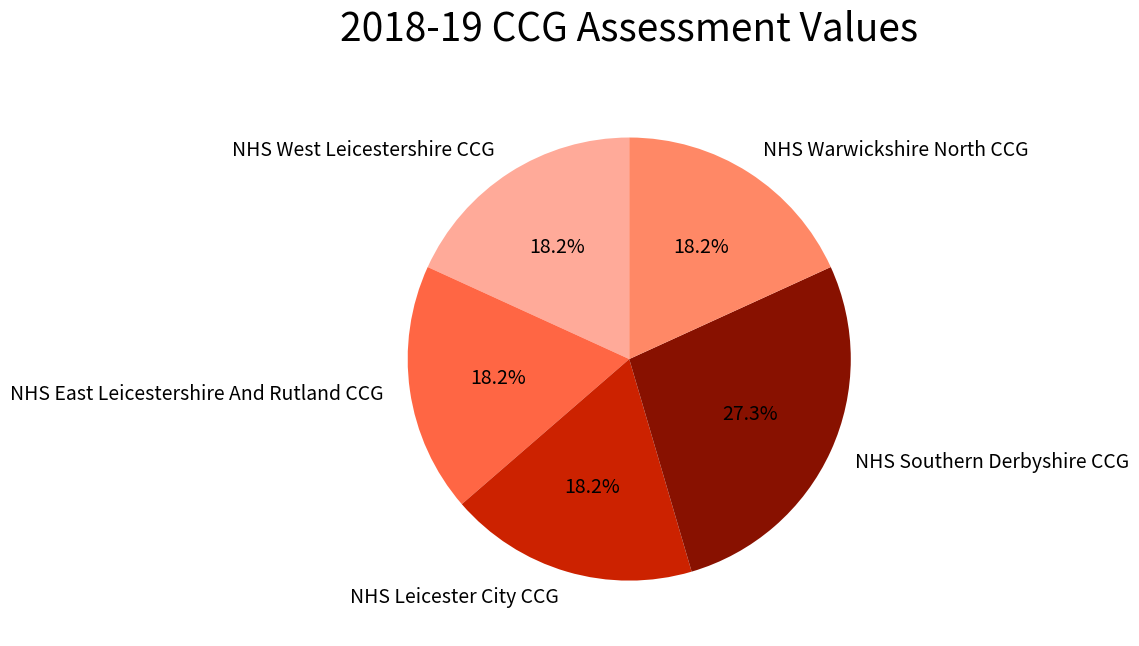

To the nearest percent, what is the combined percentage of NHS Leicester City CCG and NHS West Leicestershire CCG?

36%